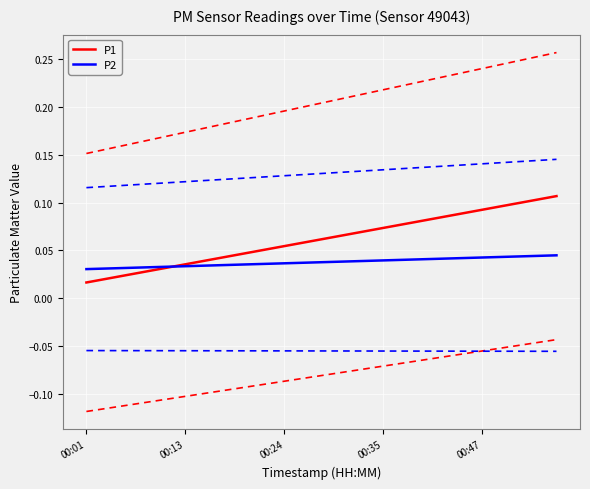

What is the sum of all P1 values?

1.2